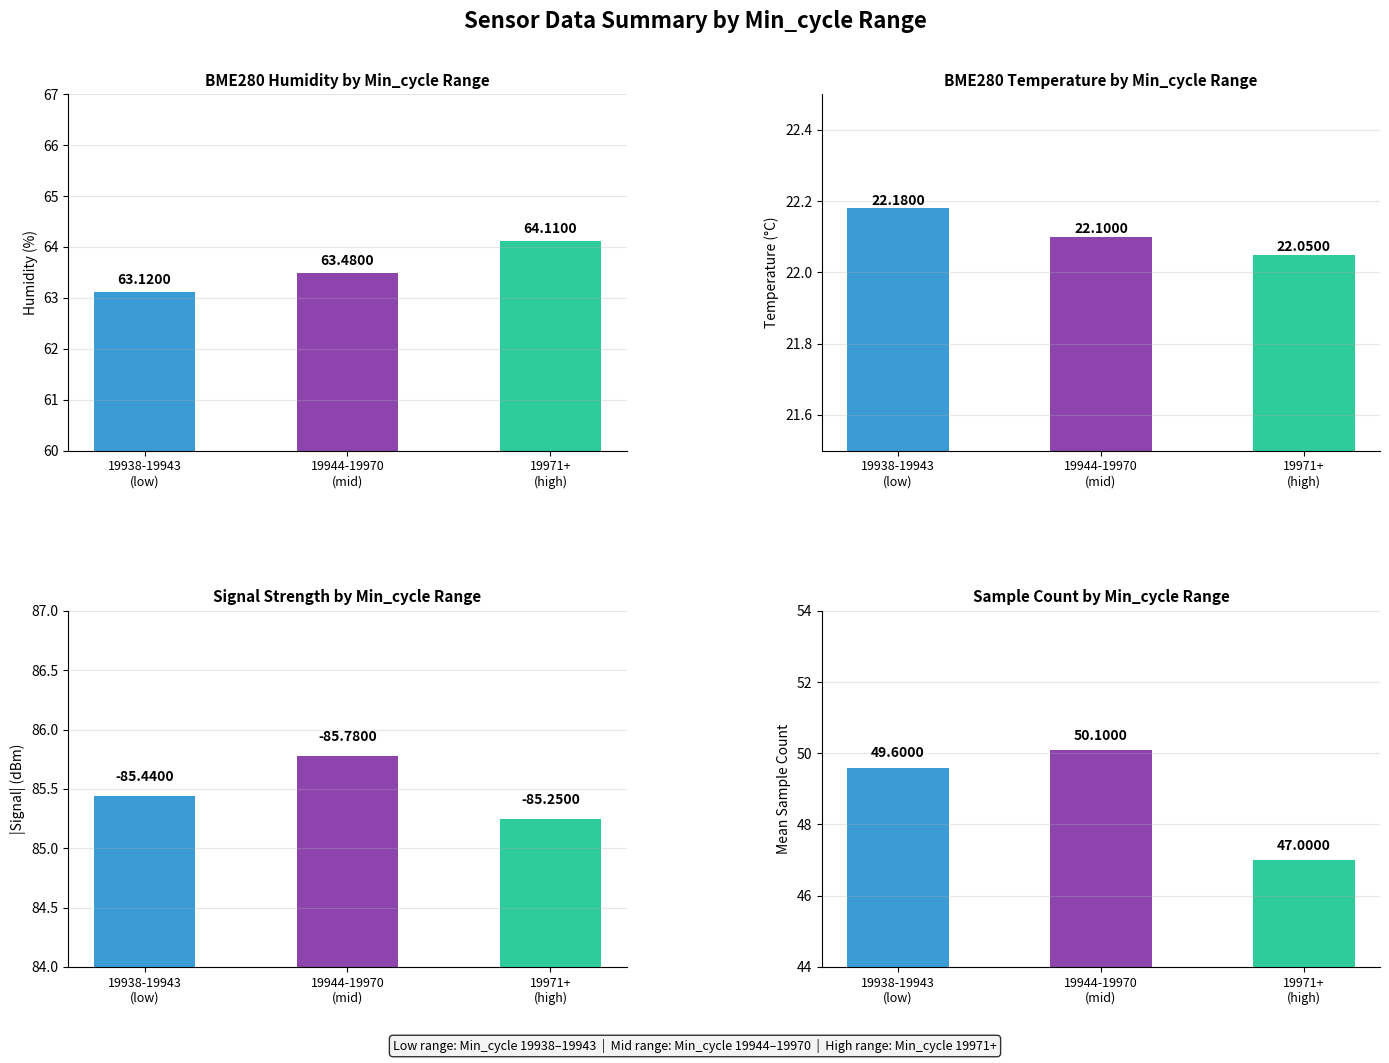

Reading left to right, list all the values displayed in this chart.

BME280_humidity: 19938-19943
(low)=63.1	19944-19970
(mid)=63.5	19971+
(high)=64.1
BME280_temperature: 19938-19943
(low)=22.2	19944-19970
(mid)=22.1	19971+
(high)=22.1
Signal: 19938-19943
(low)=85.4	19944-19970
(mid)=85.8	19971+
(high)=85.2
Samples: 19938-19943
(low)=49.6	19944-19970
(mid)=50.1	19971+
(high)=47.0